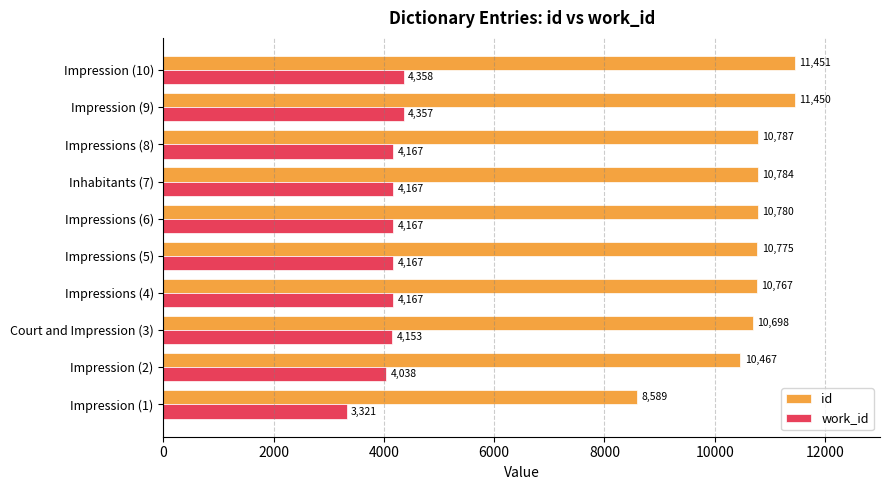

What is the difference between the id values at Impression (9) and Court and Impression (3)?

752